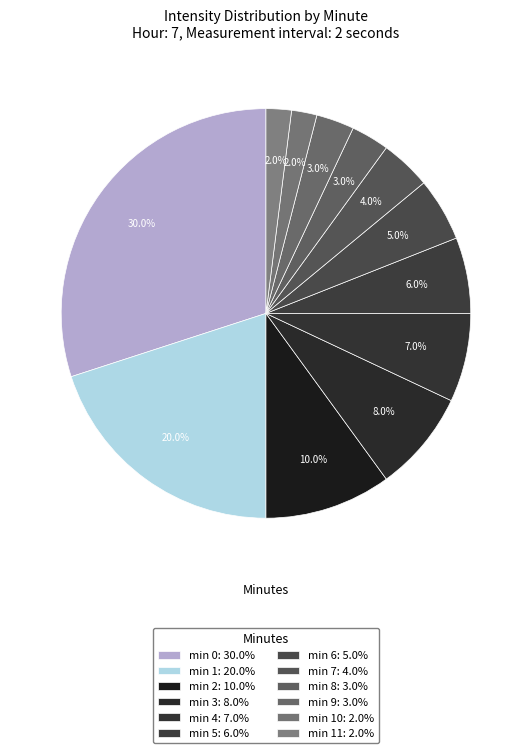

Count the number of slices in the pie.

12